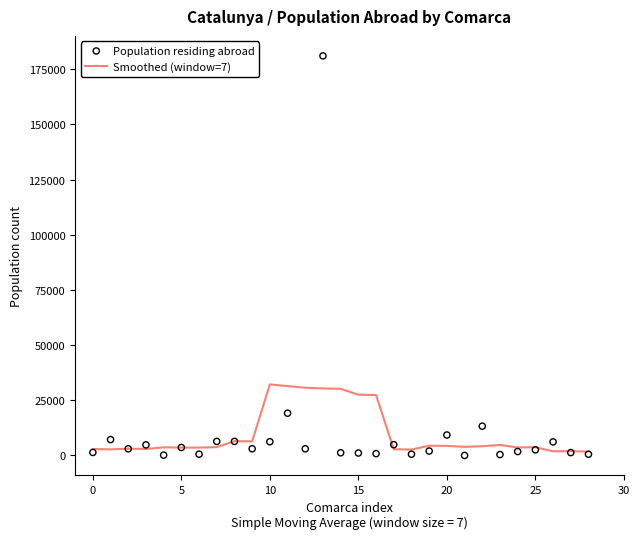

At which category is the sum across all series the highest?

13